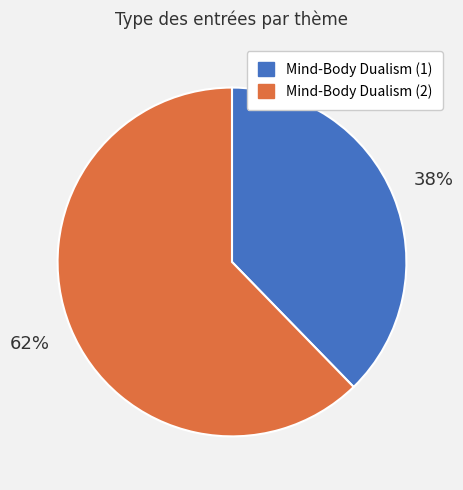

How many slices are in this pie chart?

2